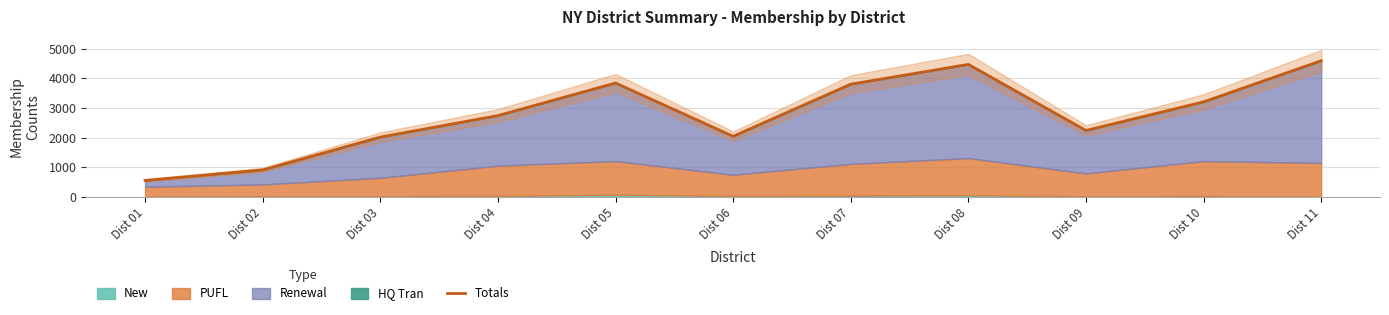

What is the difference between the second highest and second lowest values?

3558